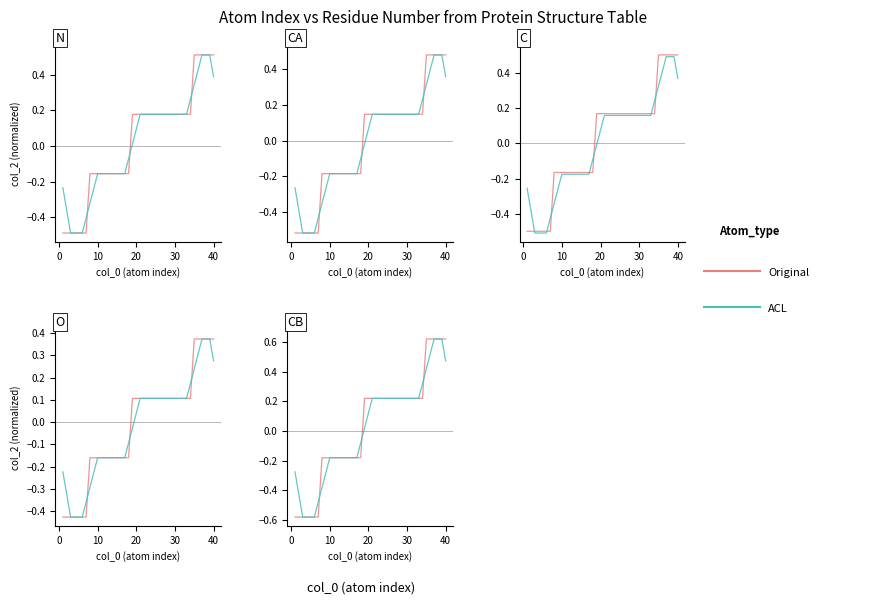

Which series has the widest spread of values?

Original